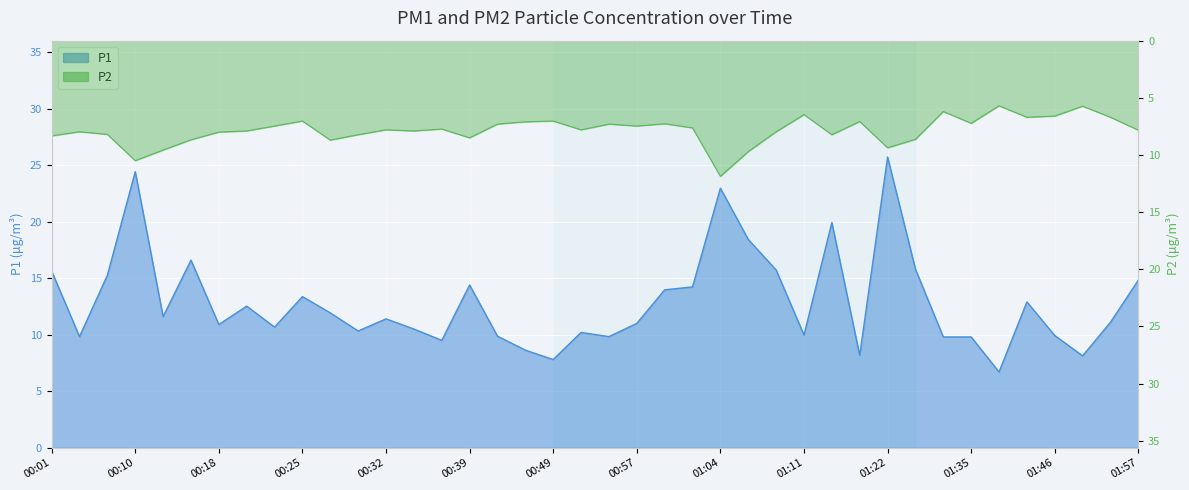

True or false: P2 and P1 cross at least once.

False